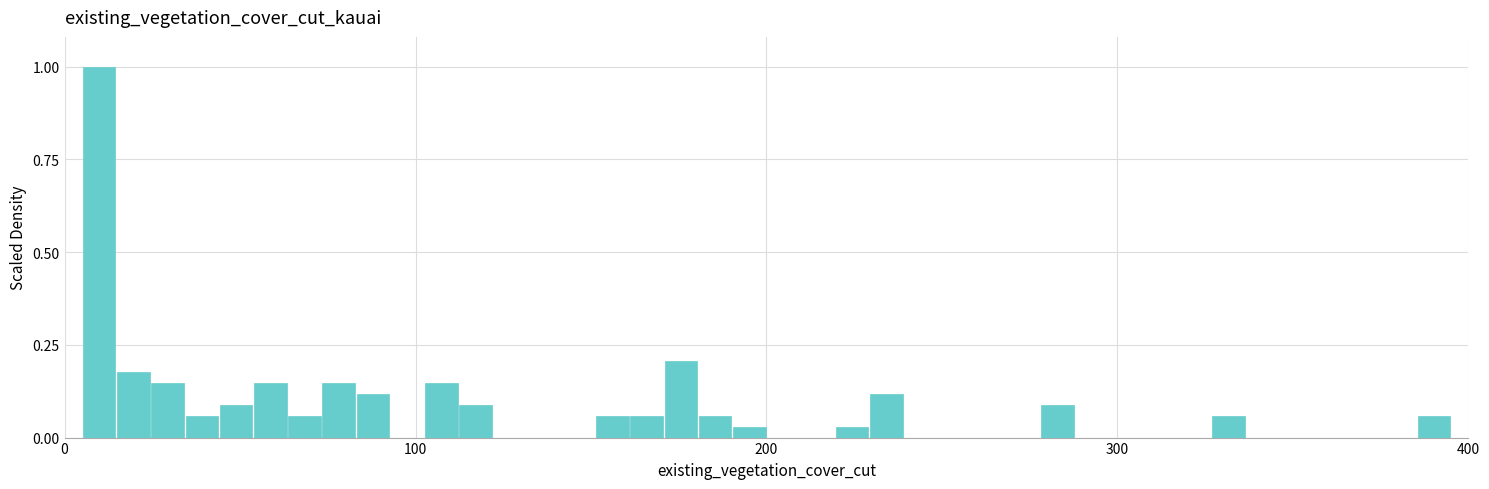

Read against the x-axis, roughly where is the centre of the tallest bar?

10